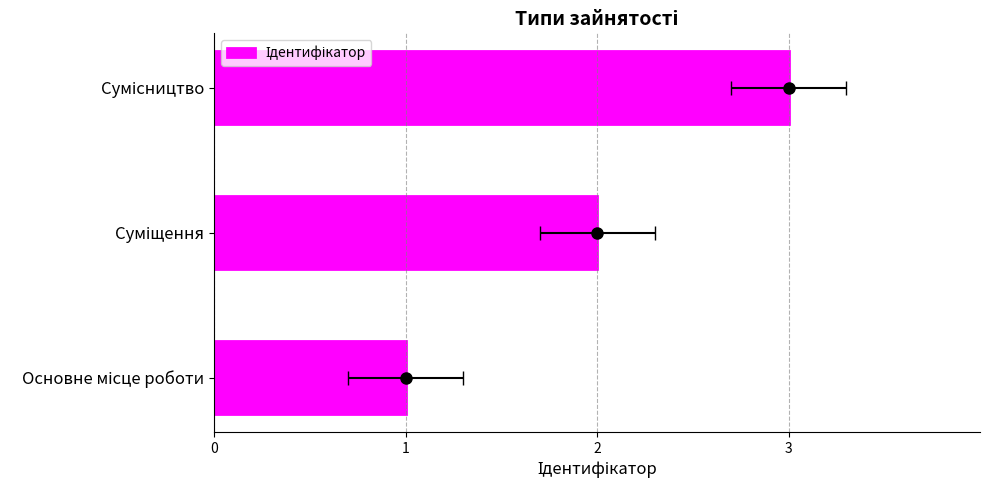

True or false: the data shows 1 at Основне місце роботи.

False